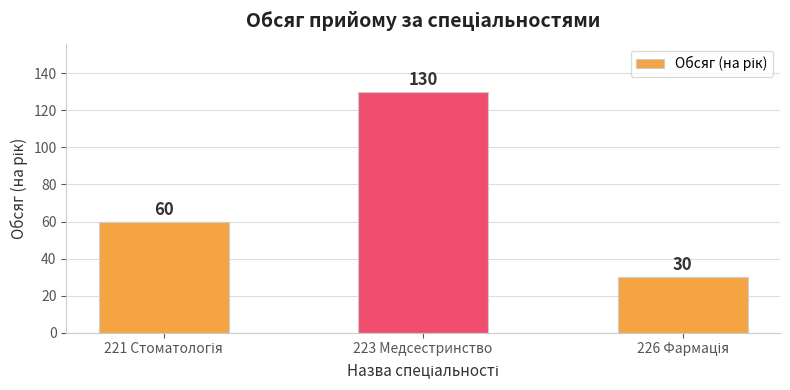

How many values are between 30 and 130?

3